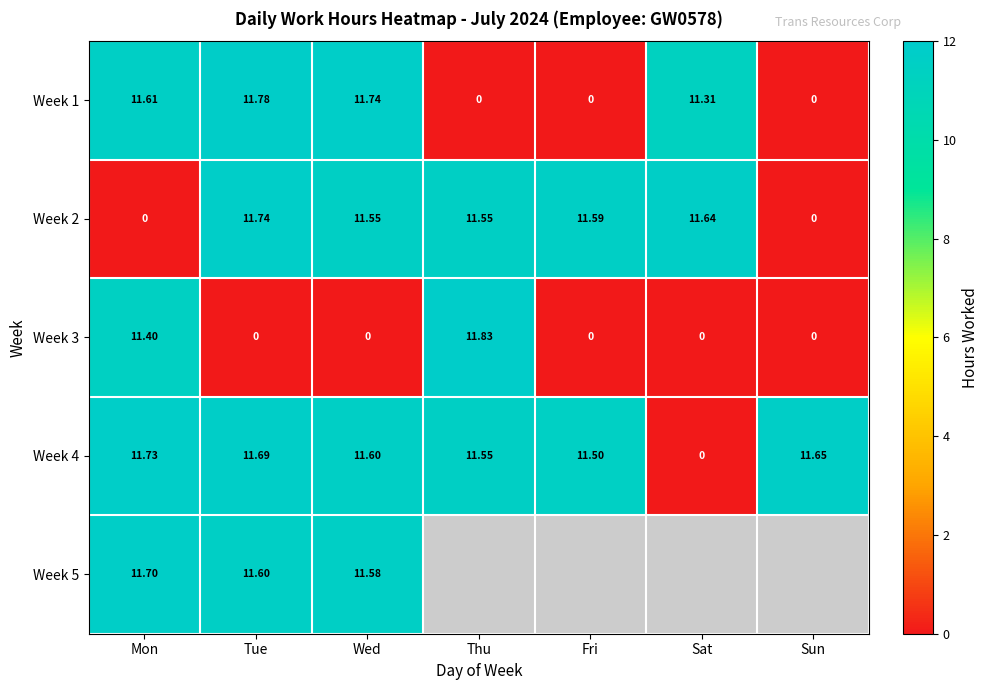

At which label does Week 1 reach its peak?

Tue